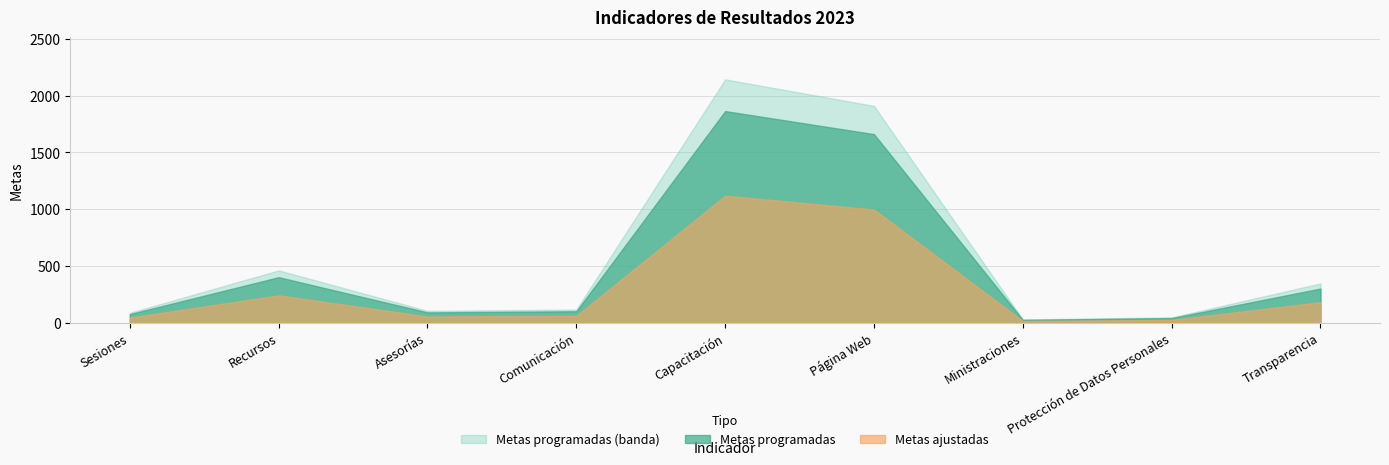

Between Recursos and Ministraciones, which series saw the biggest shift?

Metas programadas (banda)